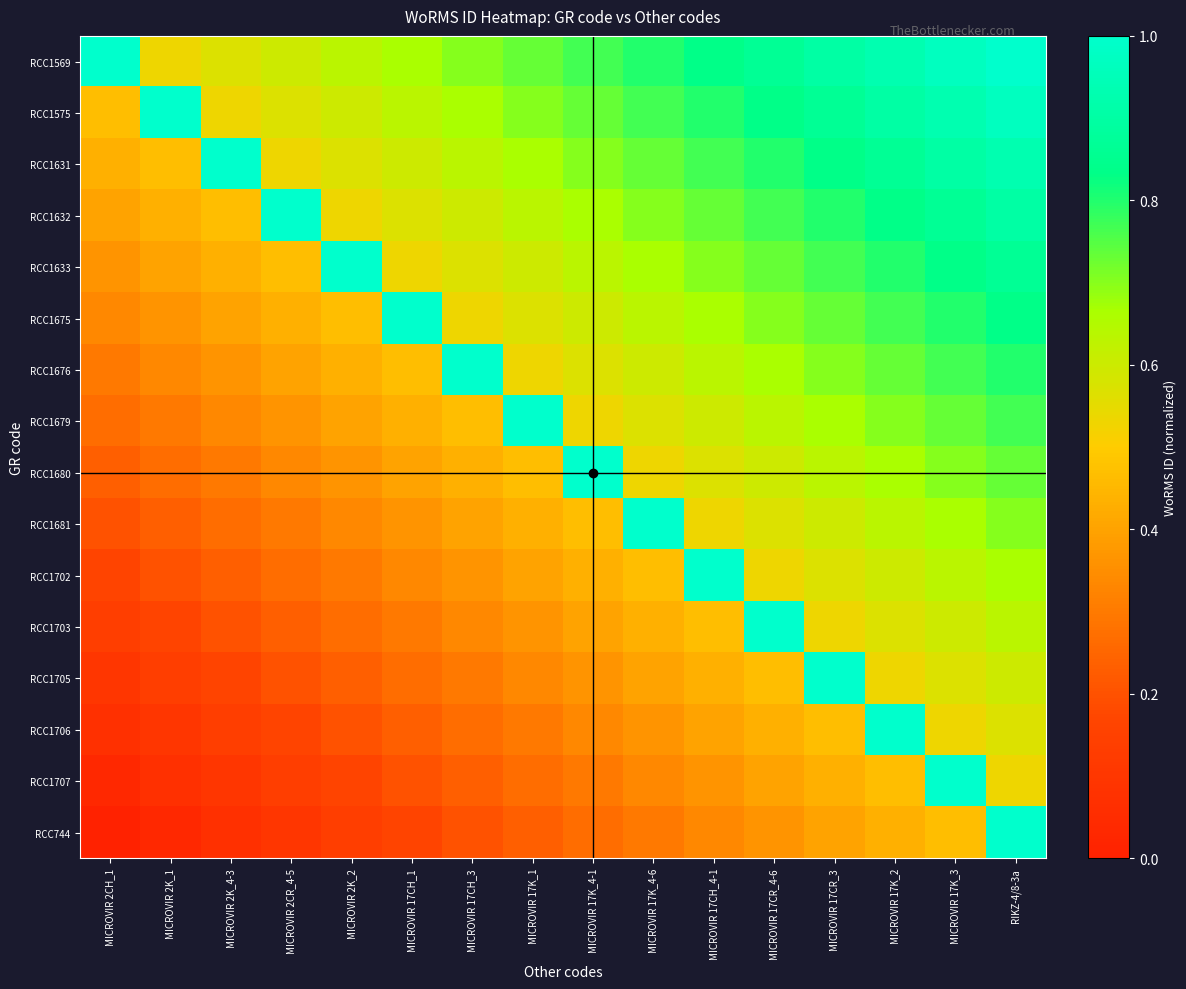

Which series has the widest spread of values?

RCC744